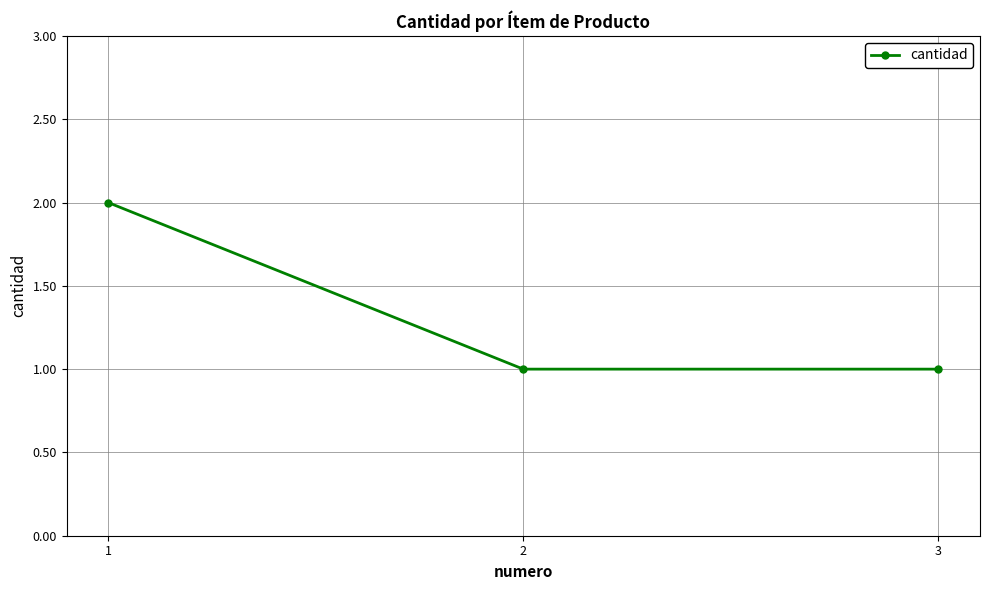

True or false: the data shows 2 at 1.

True